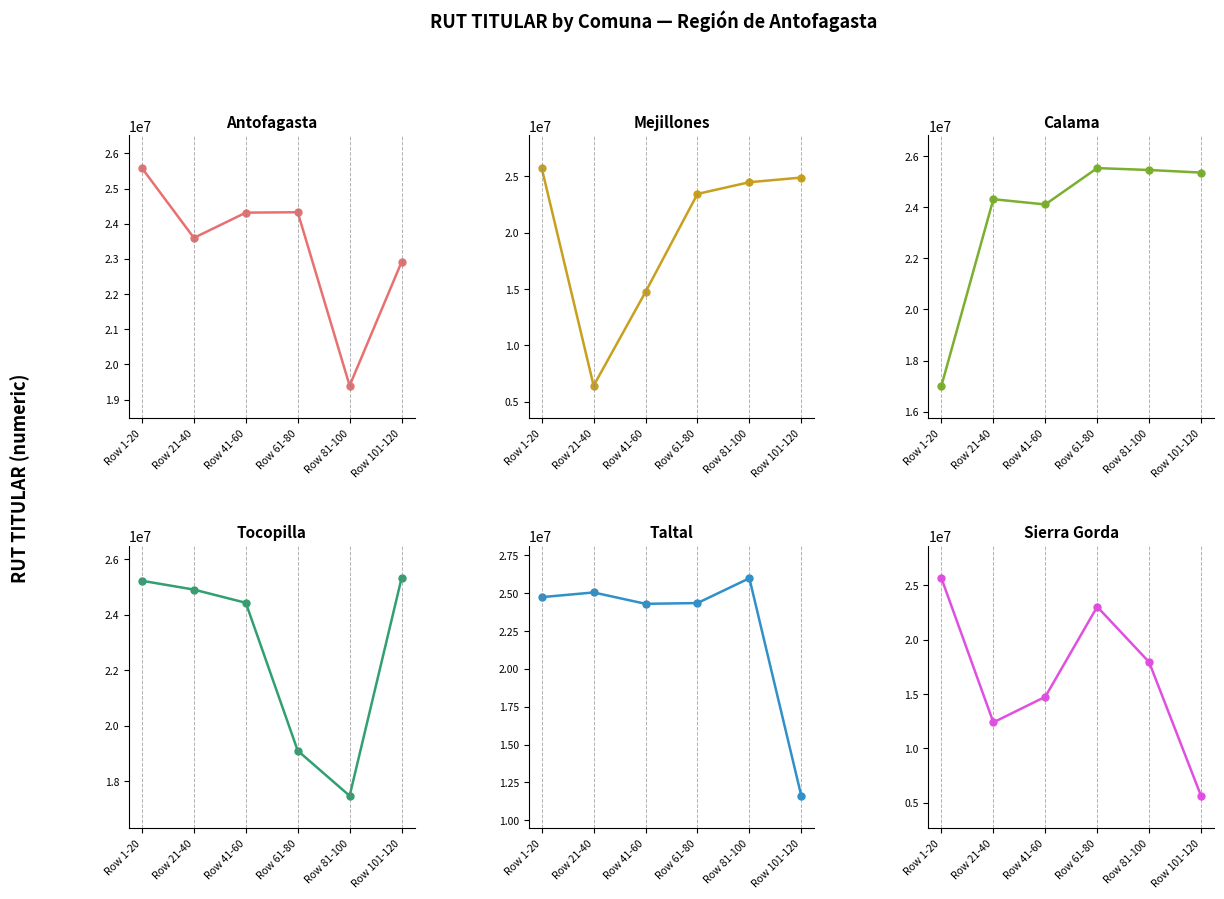

Between which two adjacent categories do Mejillones and Sierra Gorda first intersect?

Row 1-20 and Row 21-40